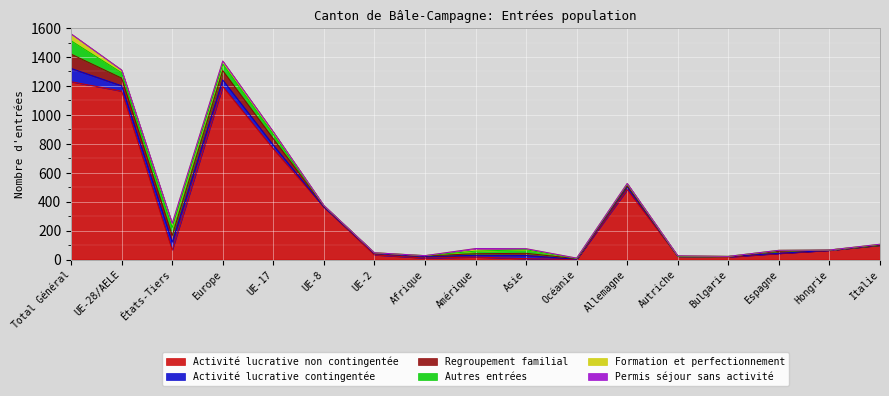

True or false: Activité lucrative contingentée has more than 0 interior local peaks.

True